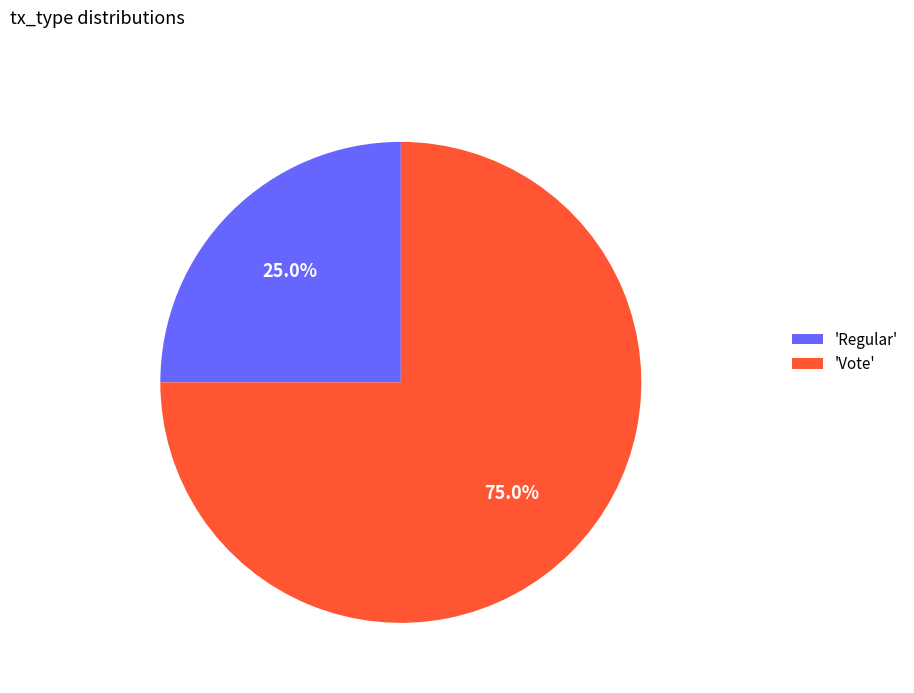

Between 'Vote' and 'Regular', which is larger?

'Vote'